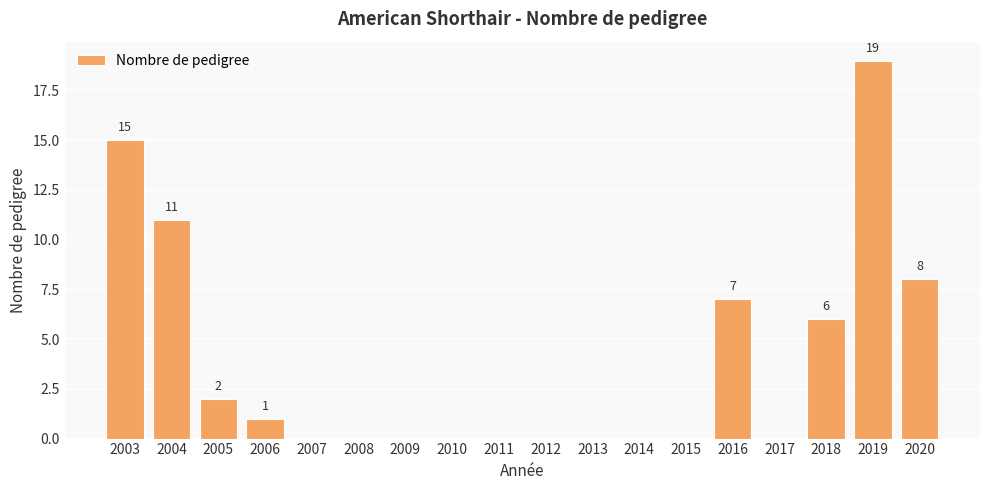

What is the sum of the values at 2017 and 2019?

19